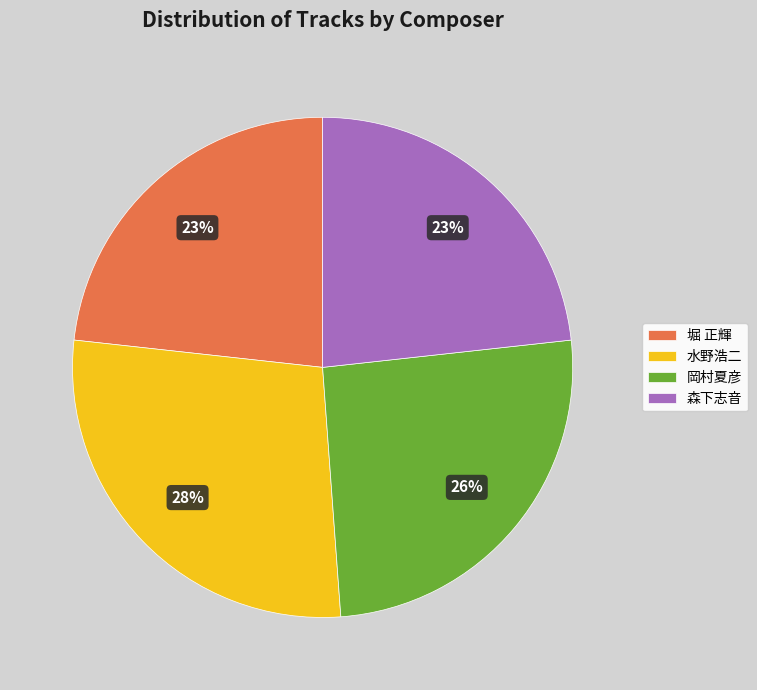

True or false: 岡村夏彦 accounts for 32% of the total.

False